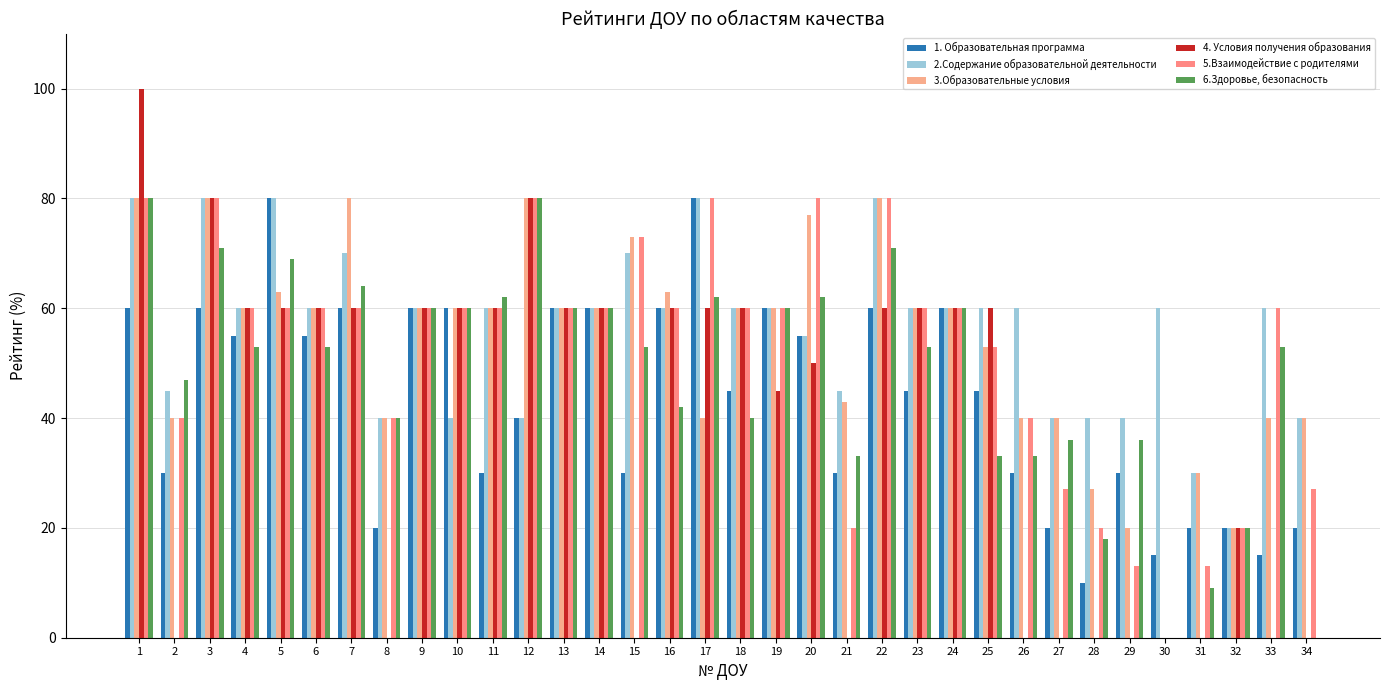

What is the total value across all series at 5?

412